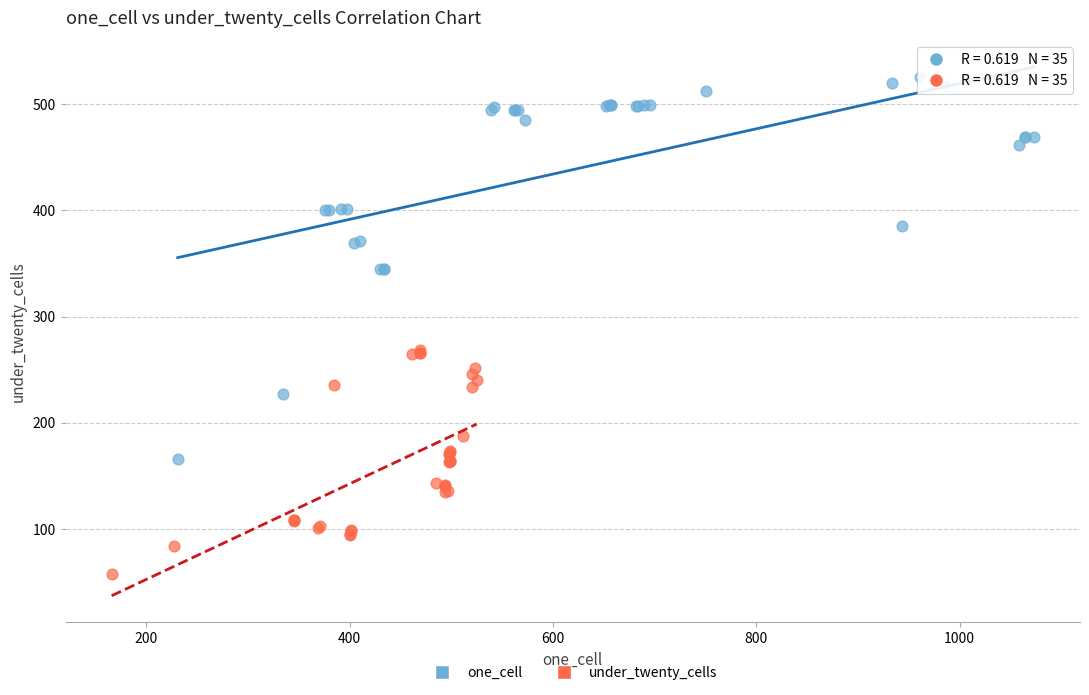

What are all the series names shown in the legend?

one_cell, under_twenty_cells